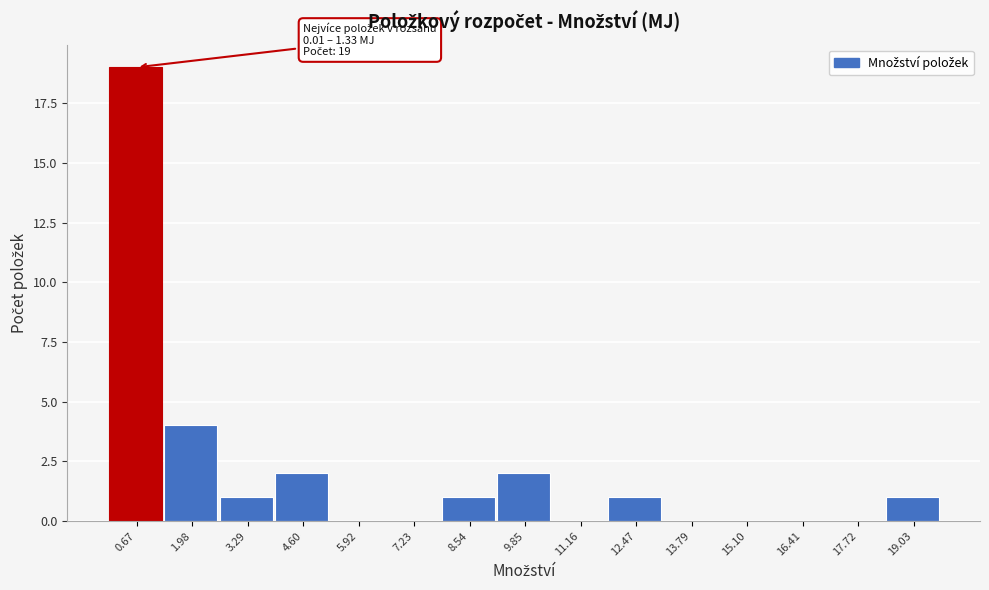

Over which range of the x-axis is the bar tallest?

0.0 to 1.4